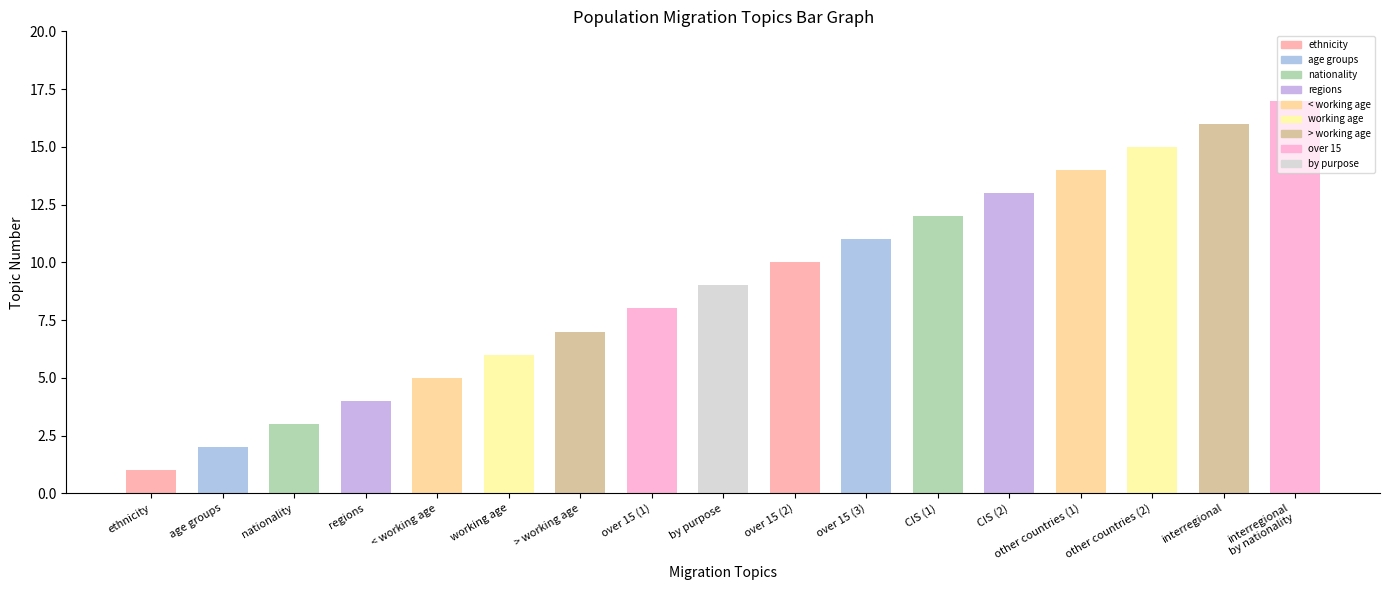

What value does the data have at Migration of the population over the working?

7